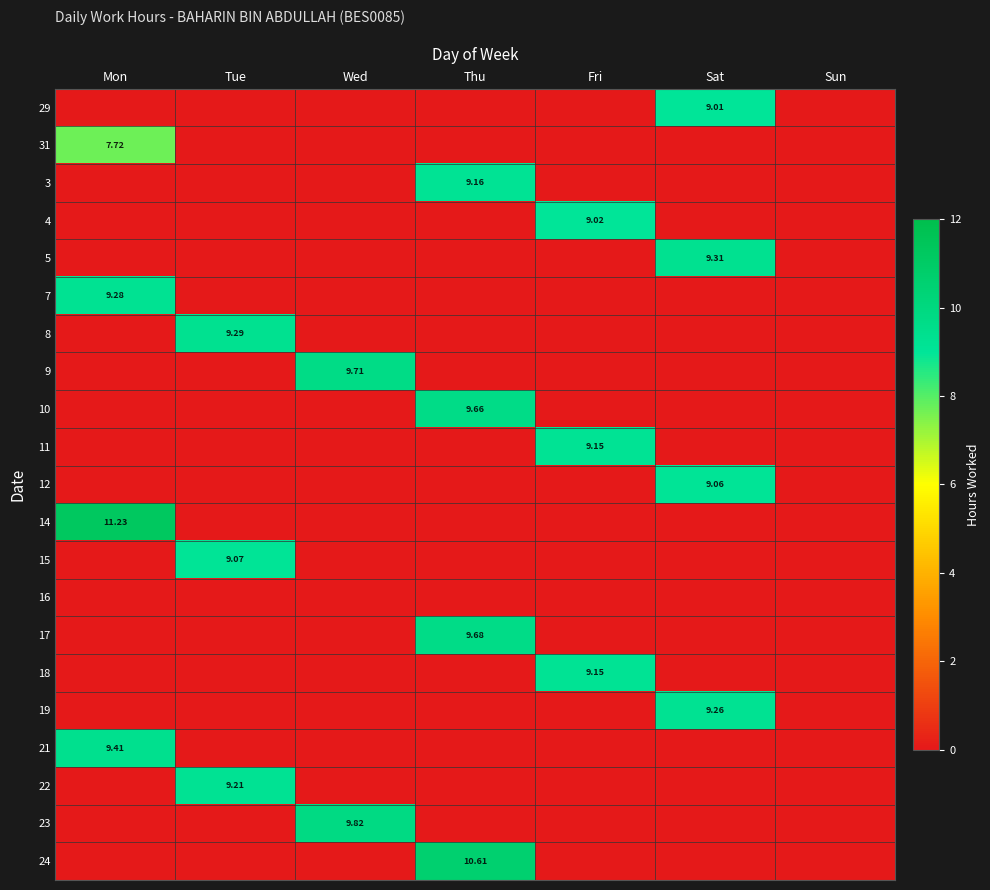

At Wed, list the series in order from largest to smallest.

23, 9, 29, 31, 3, 4, 5, 7, 8, 10, 11, 12, 14, 15, 16, 17, 18, 19, 21, 22, 24